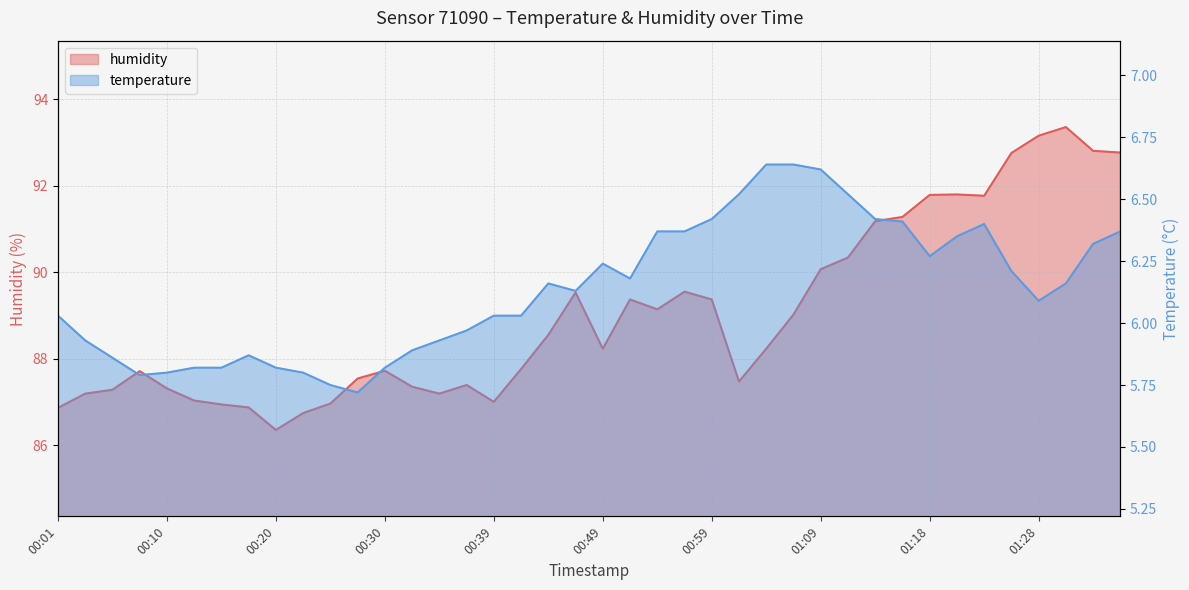

How many data points in humidity are above 88?

21